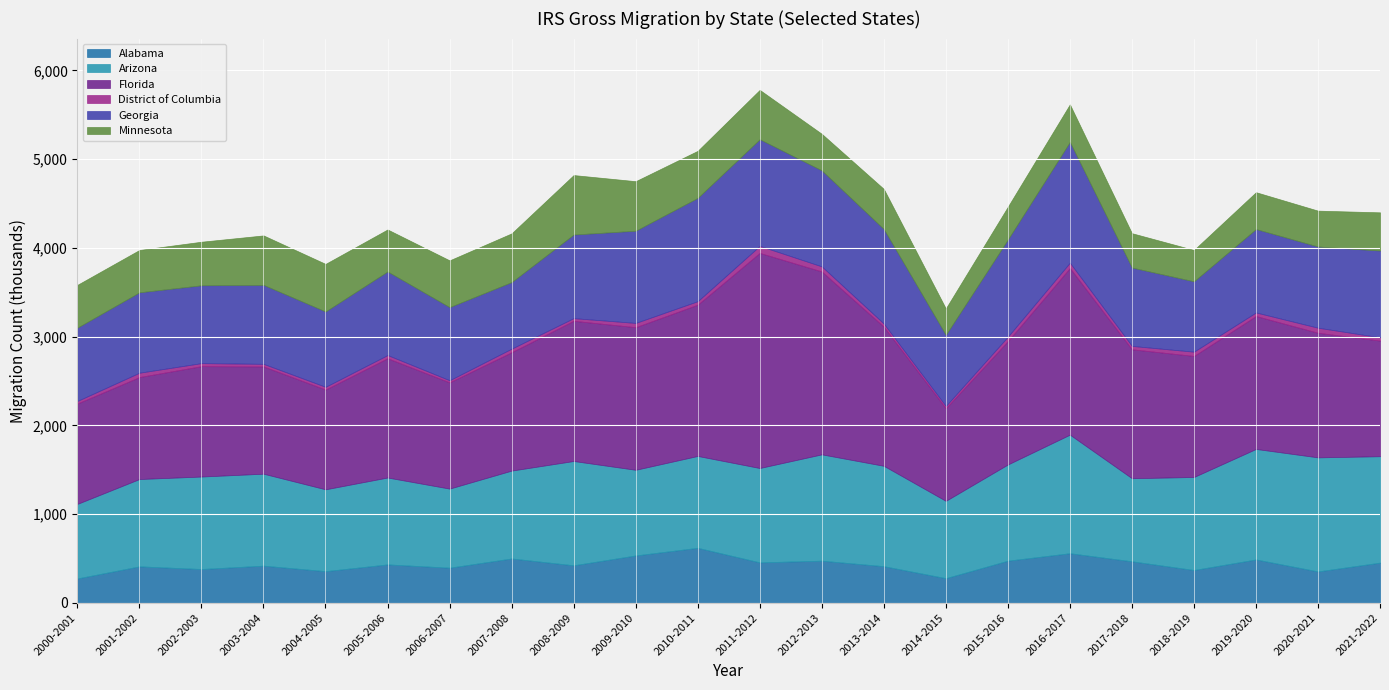

What is the difference between the highest and lowest values at 2019-2020?

1458